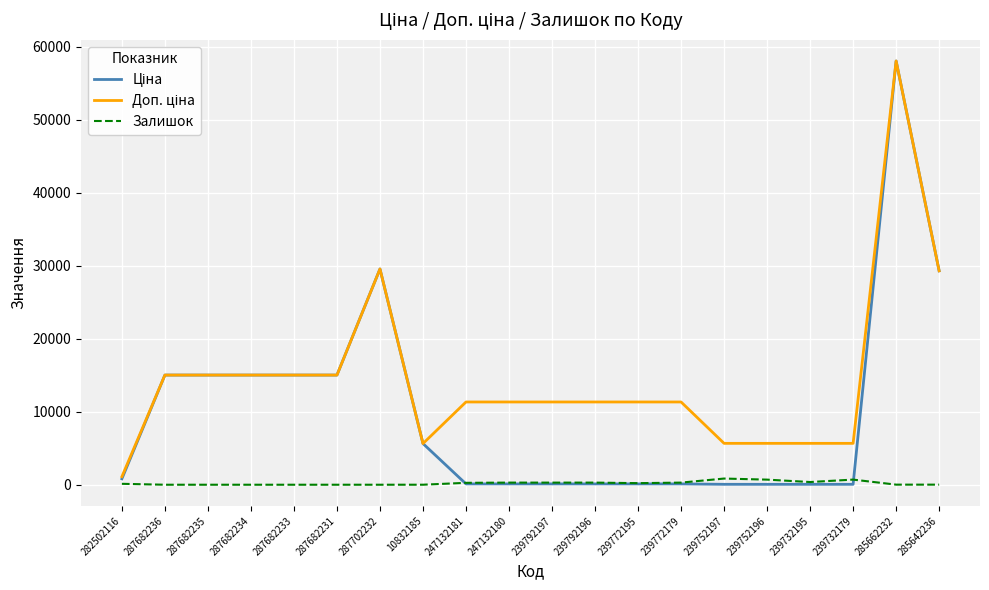

At which category does the chart reach its peak across all series?

285662232